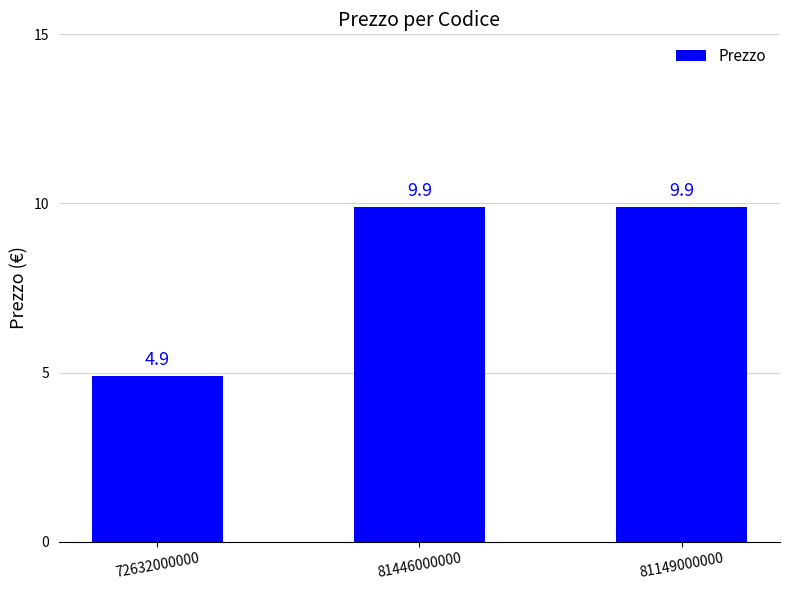

The value at 81149000000 is 9.9. True or false?

True